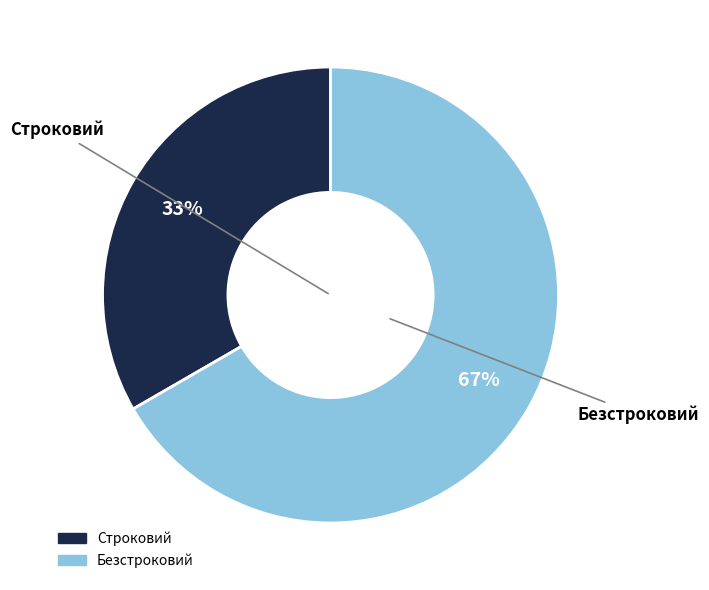

What percentage is the Безстроковий slice, to the nearest percent?

67%